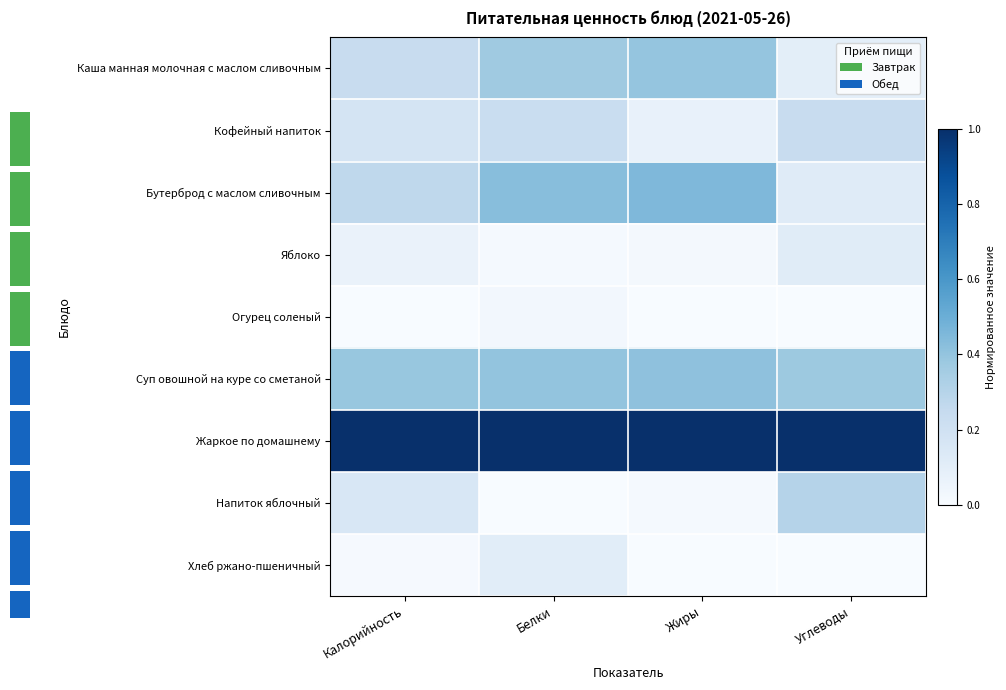

What is the maximum value for Каша манная молочная с маслом сливочным?

0.4